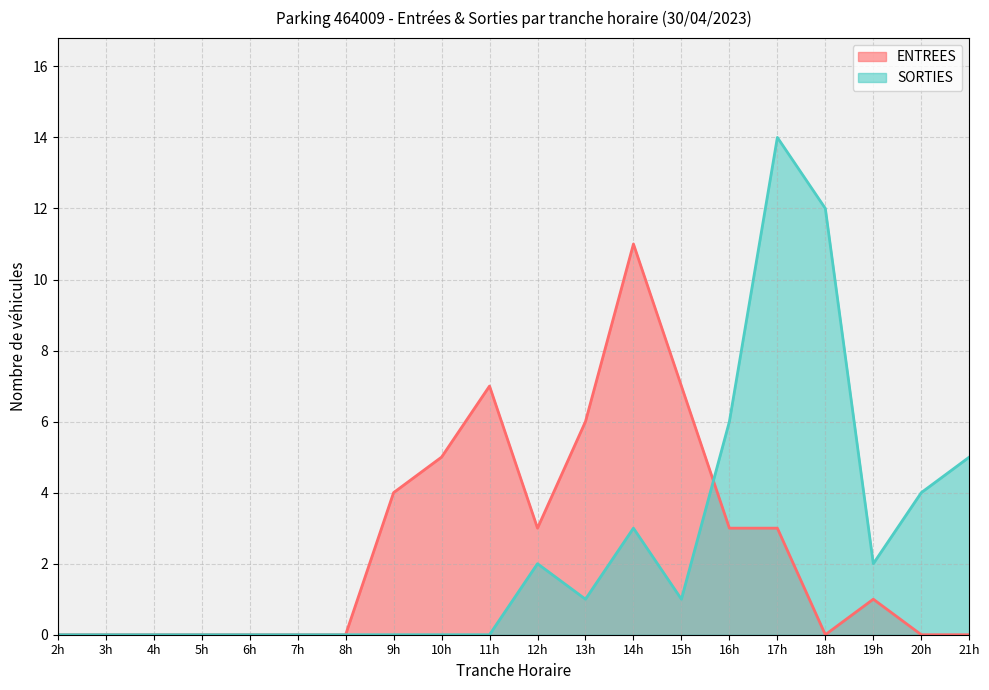

What is the value of the ENTREES point at the 9th from the left?

5